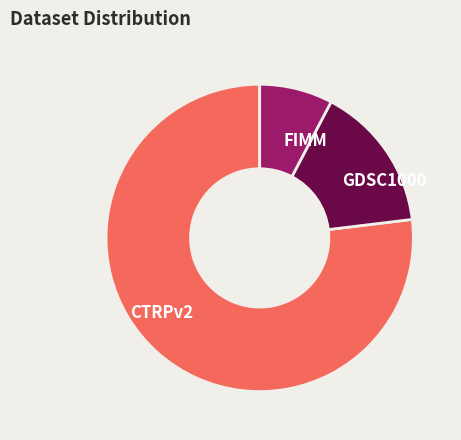

True or false: GDSC1000 accounts for 1% of the total.

False